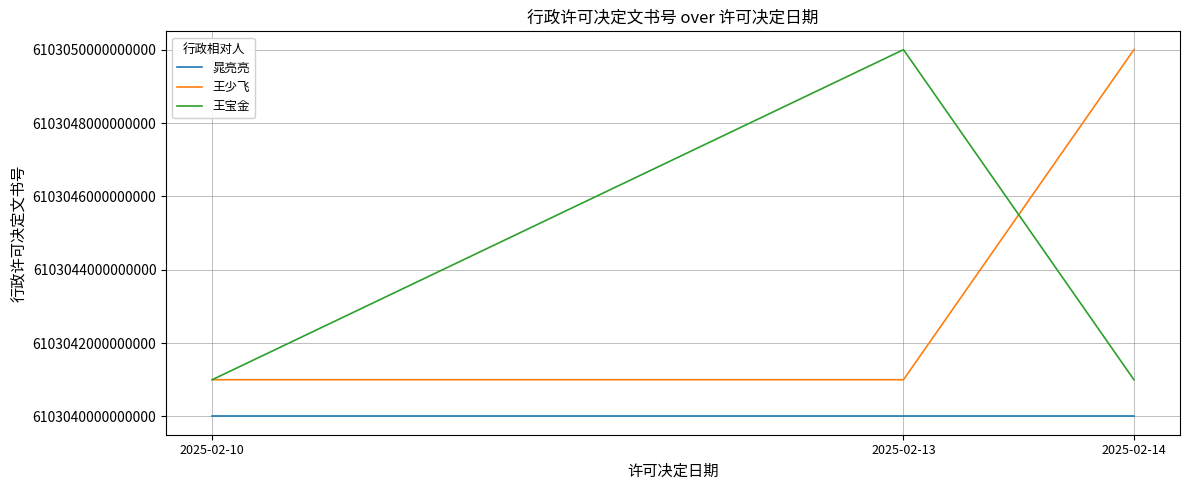

What are all the series names shown in the legend?

晁亮亮, 王少飞, 王宝金